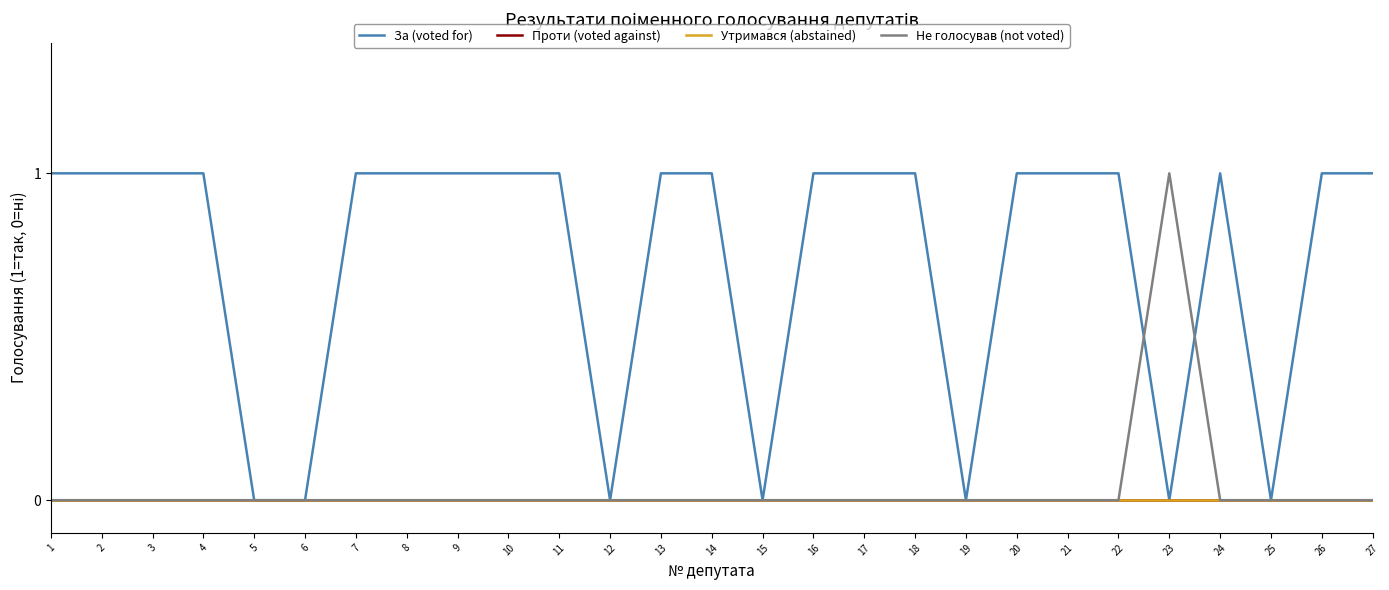

At which category is the sum across all series the highest?

1